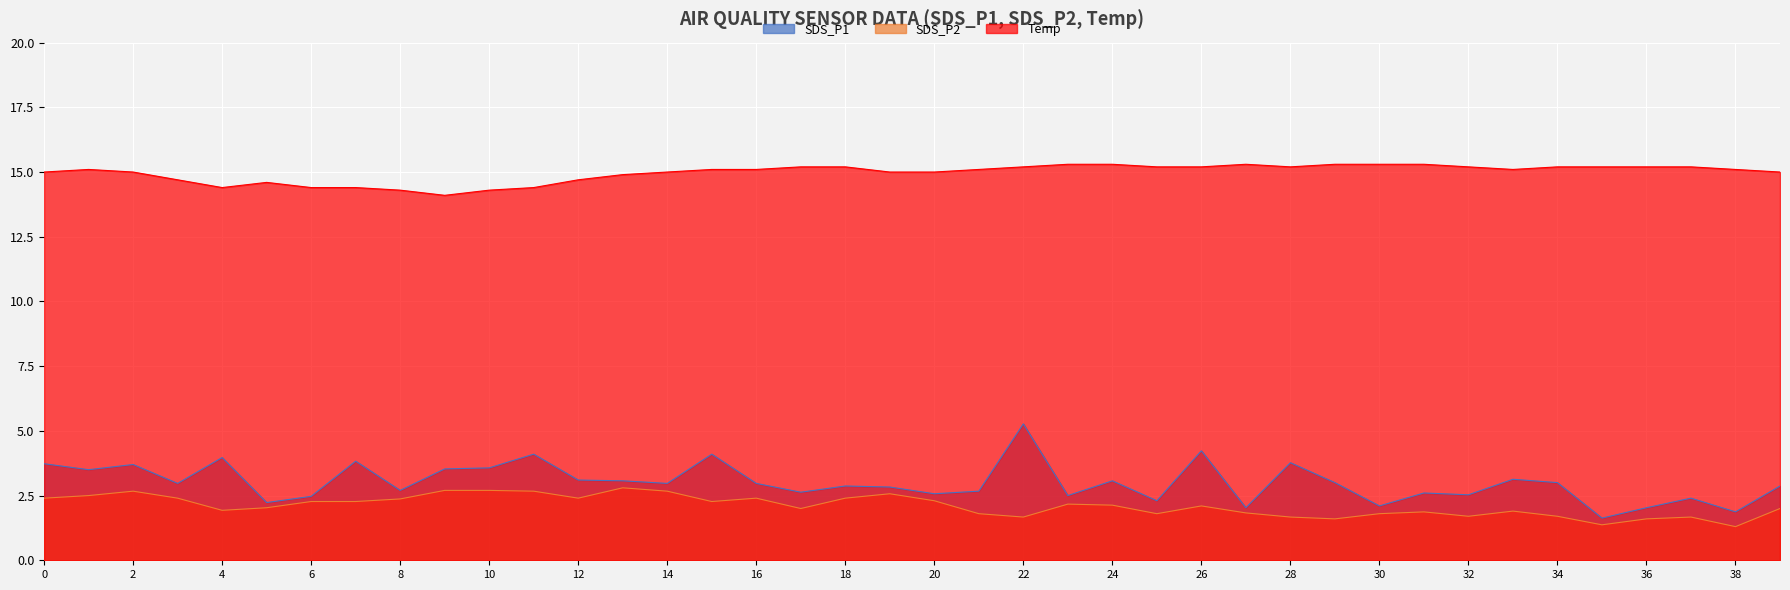

What is the spread (max minus min) of values at 28?

13.5